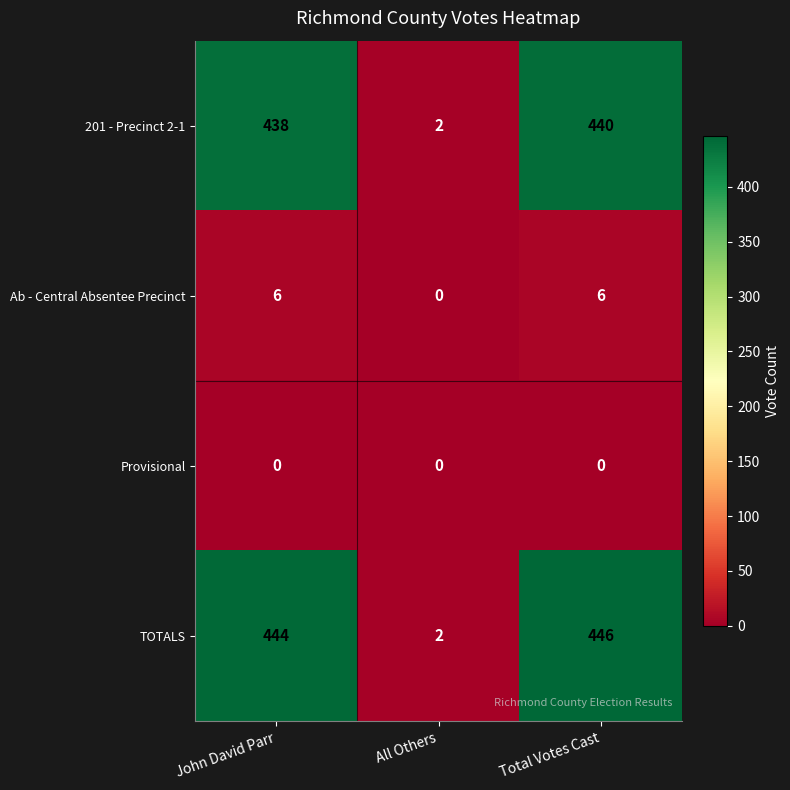

The value of Provisional at John David Parr is 0. True or false?

True